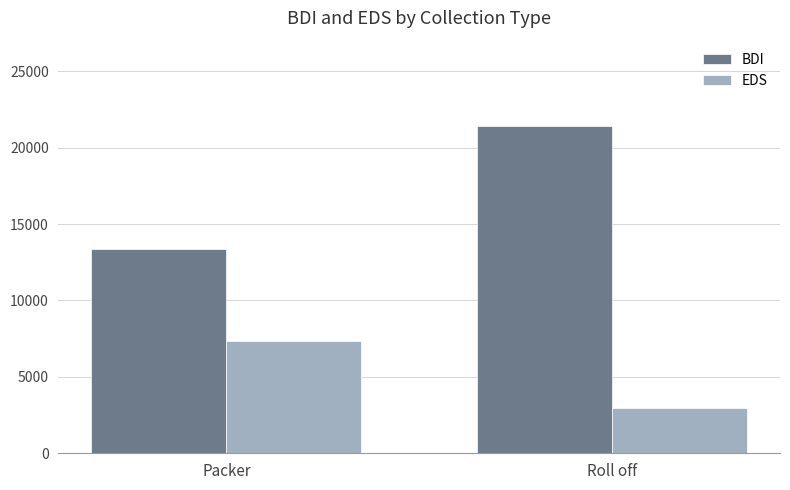

Count the number of categories in the chart.

2